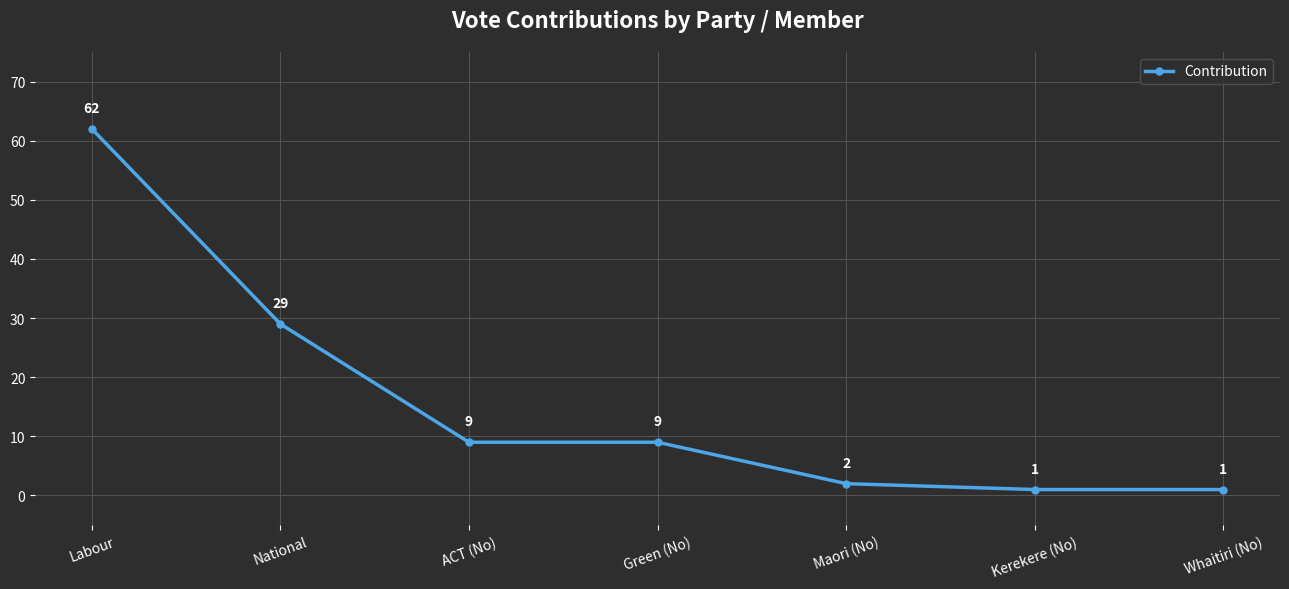

What is the ratio of the value at Whaitiri (No) to the value at ACT (No)?

0.1